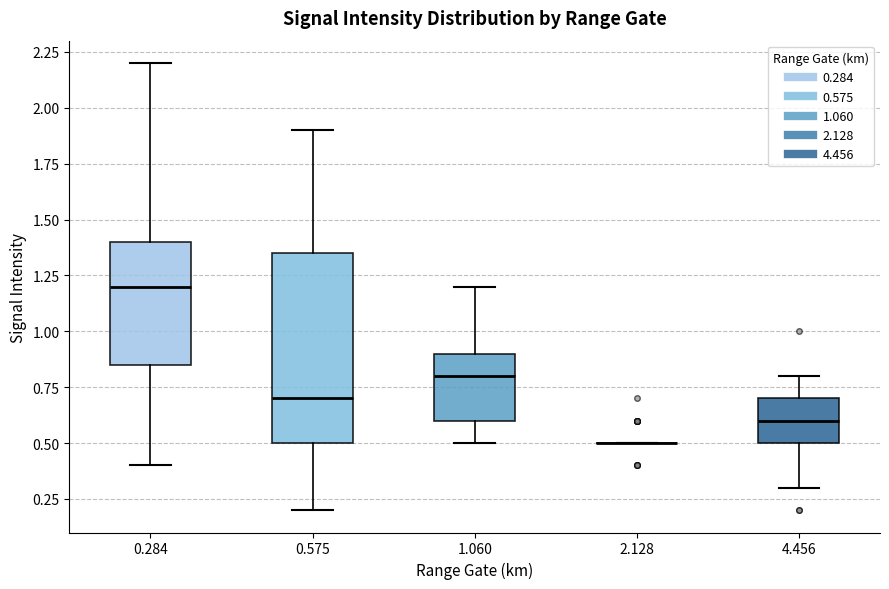

Reading left to right, read every box against the y-axis: the position of its median line, the range the box covers, and the ends of its whiskers. The values are not printed on the chart, so give them approximately, as read against the axis.

0.284: median 1.20, box 0.85 to 1.40, whiskers 0.40 to 2.20
0.575: median 0.70, box 0.50 to 1.35, whiskers 0.20 to 1.90
1.060: median 0.80, box 0.60 to 0.90, whiskers 0.50 to 1.20
2.128: box collapsed to a line at 0.50, whiskers 0.50 to 0.50
4.456: median 0.60, box 0.50 to 0.70, whiskers 0.30 to 0.80